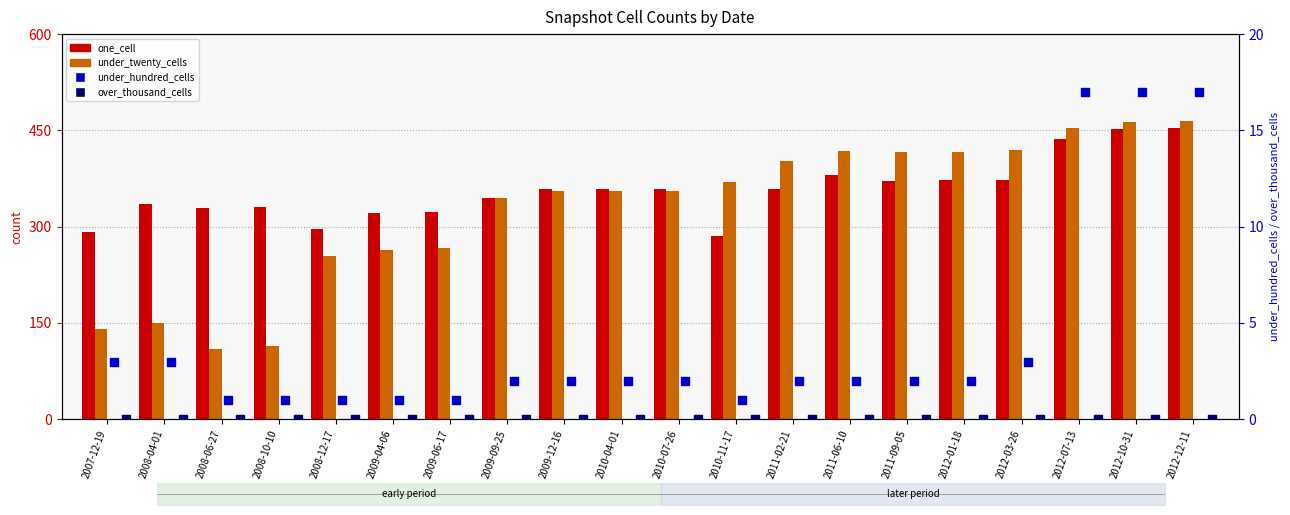

What are all the series names shown in the legend?

one_cell, under_twenty_cells, under_hundred_cells, over_thousand_cells